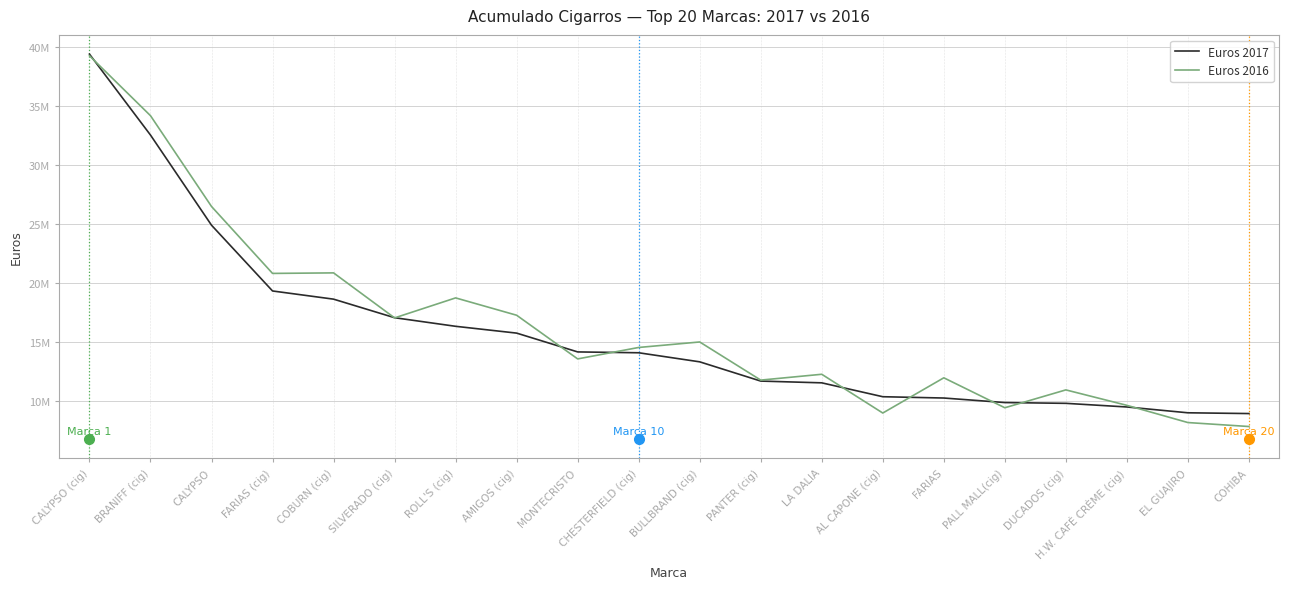

Does the chart display data point markers on the line(s)?

No